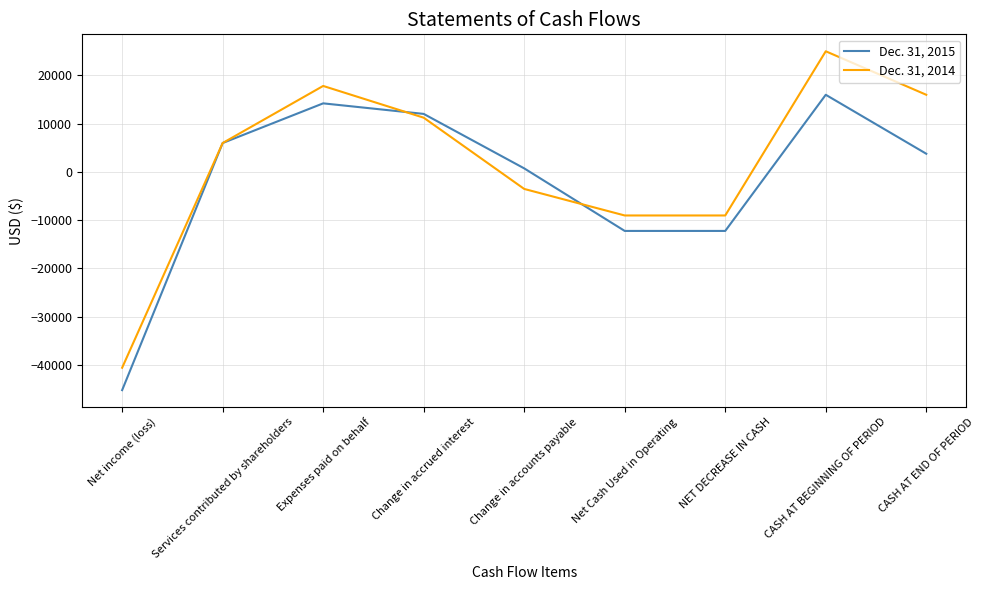

What is the sum of the Dec. 31, 2014 values at Expenses paid on behalf and CASH AT BEGINNING OF PERIOD?

42854